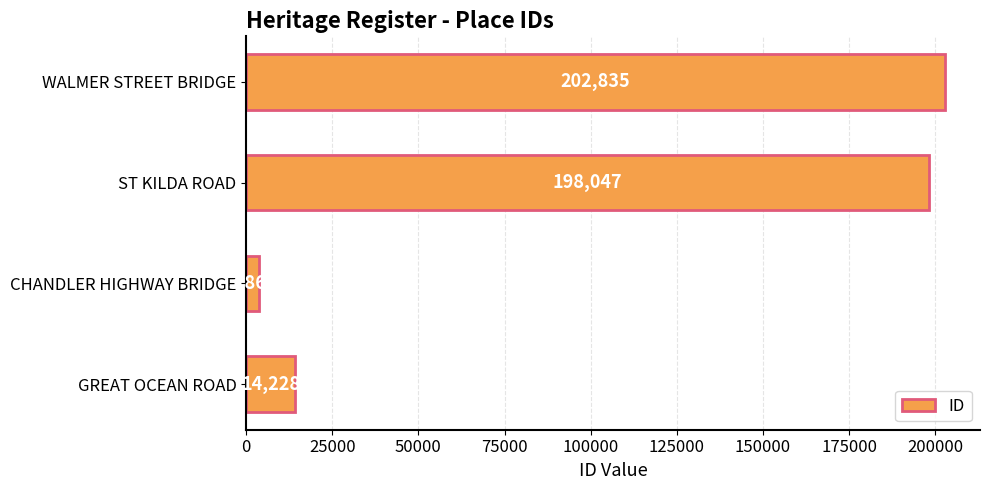

What is the approximate value at CHANDLER HIGHWAY BRIDGE?

3861